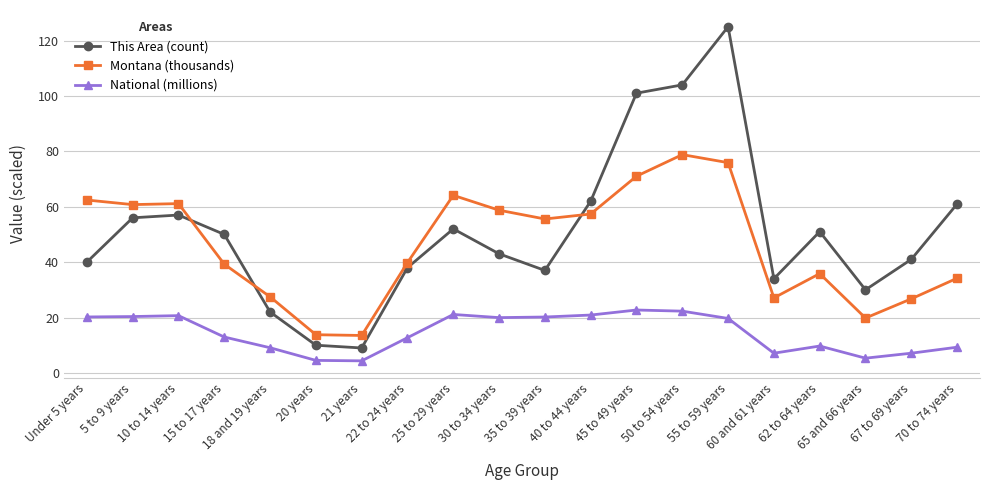

True or false: This Area (count) has more than 1 interior local peaks.

True